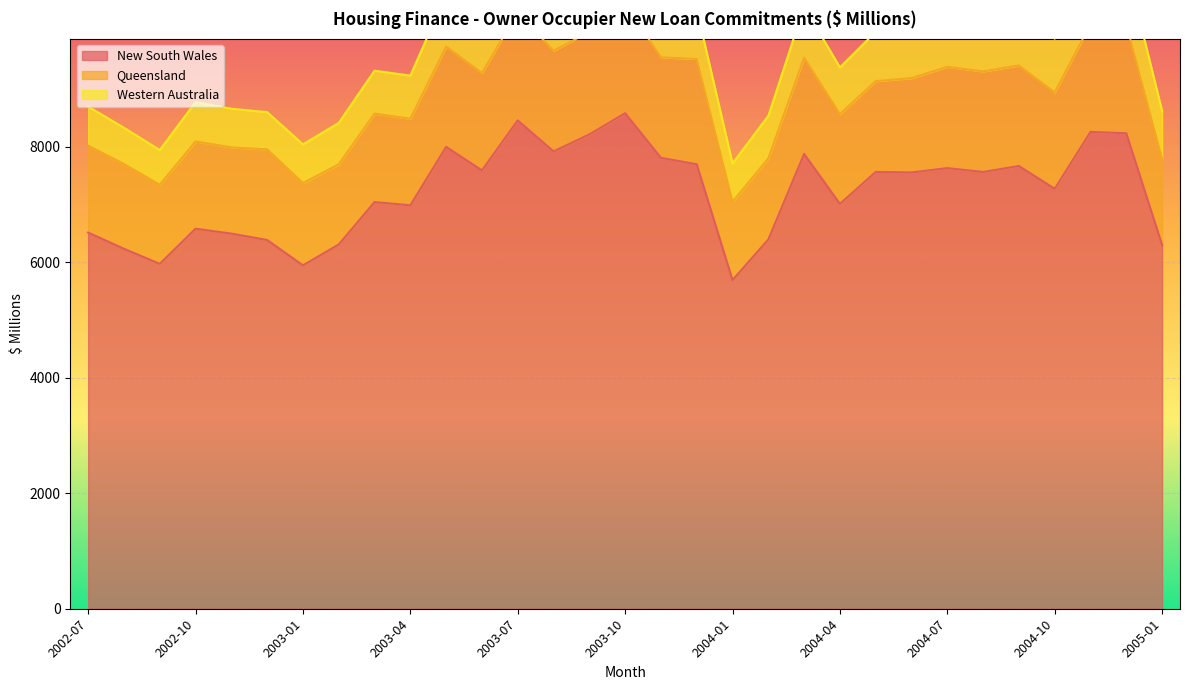

What is the label of the 7th point from the left?

2003-01